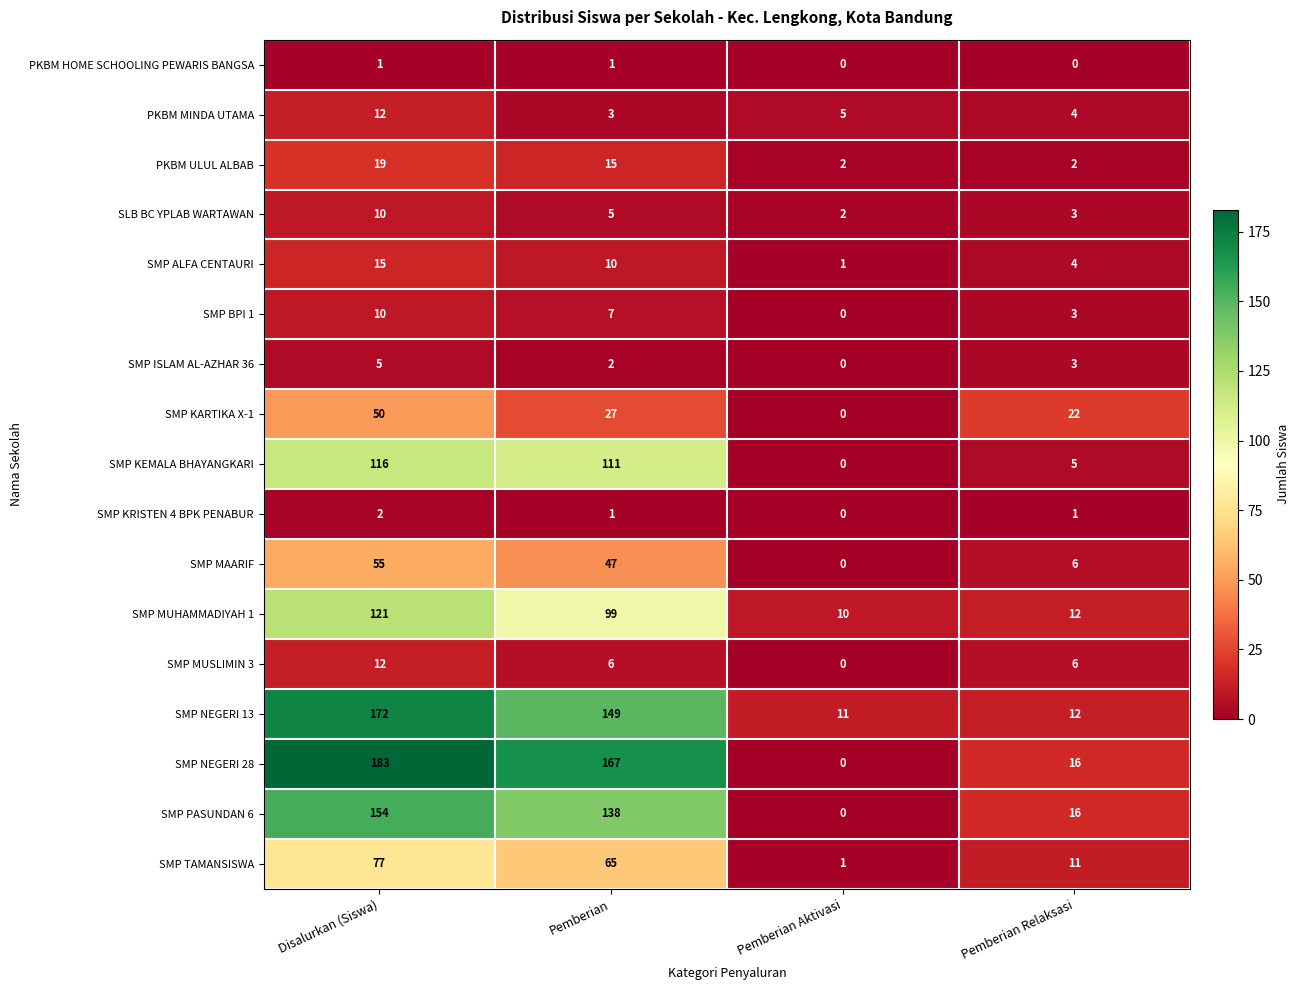

Which series changed the most between Disalurkan (Siswa) and Pemberian Relaksasi?

SMP NEGERI 28